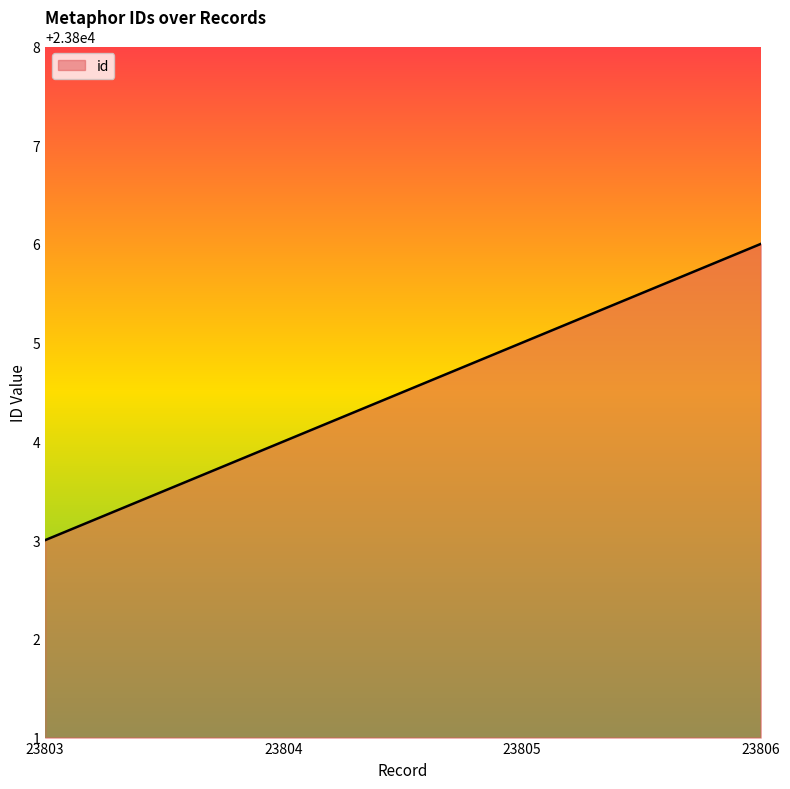

Rank the categories by value from lowest to highest.

23803, 23804, 23805, 23806